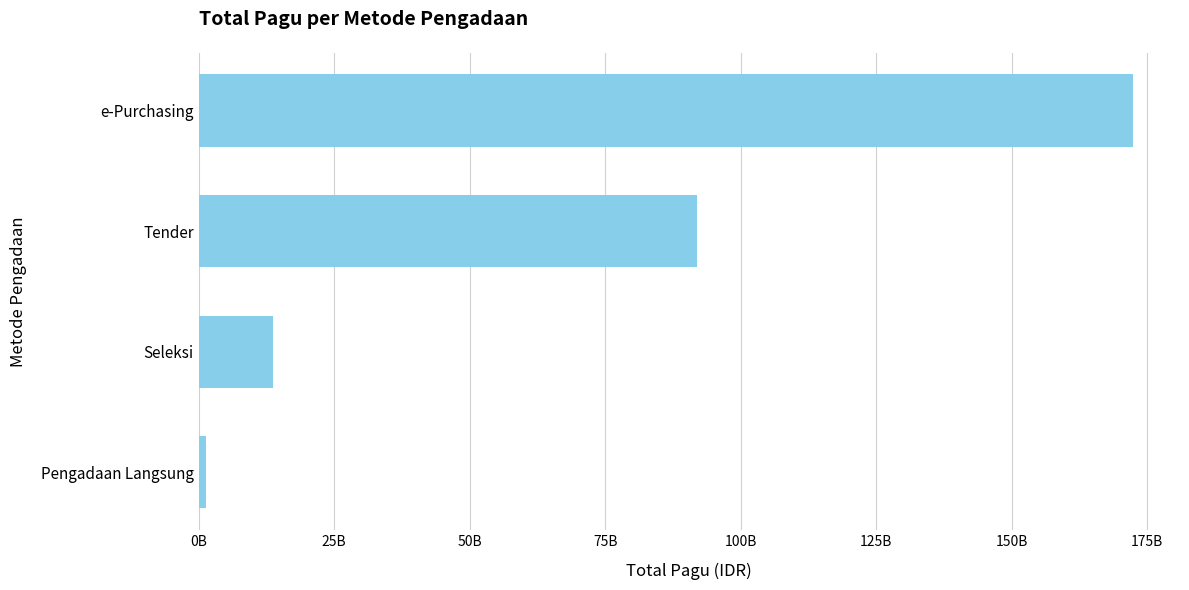

What is the maximum value shown in the chart?

172425750000